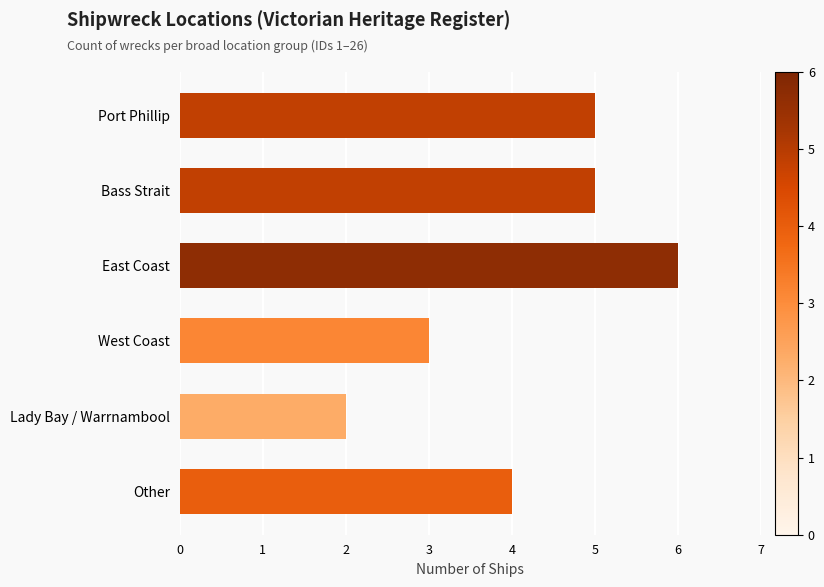

What is the average value?

4